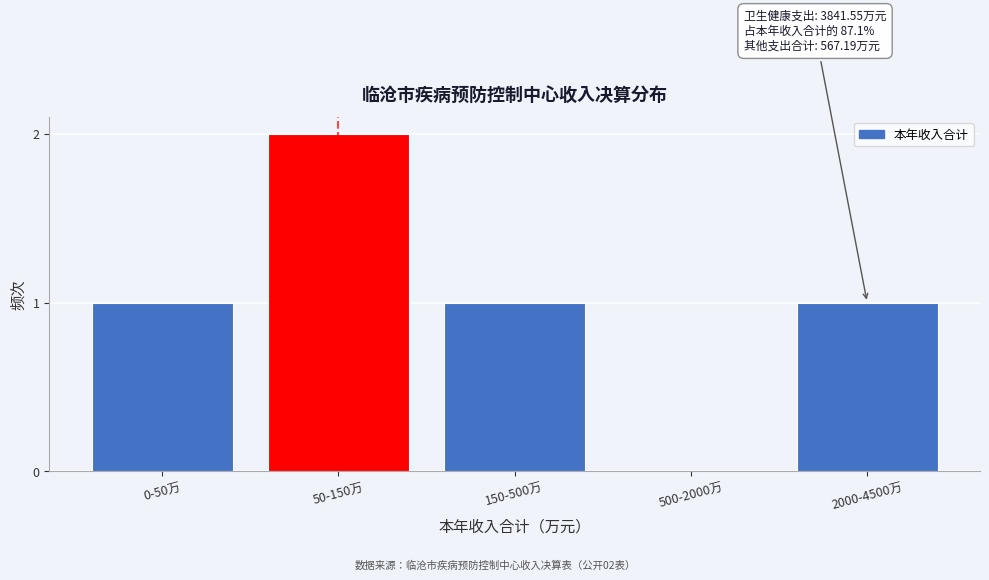

Reading left to right, transcribe all the data shown in this chart.

0-50万=1	50-150万=2	150-500万=1	500-2000万=0	2000-4500万=1